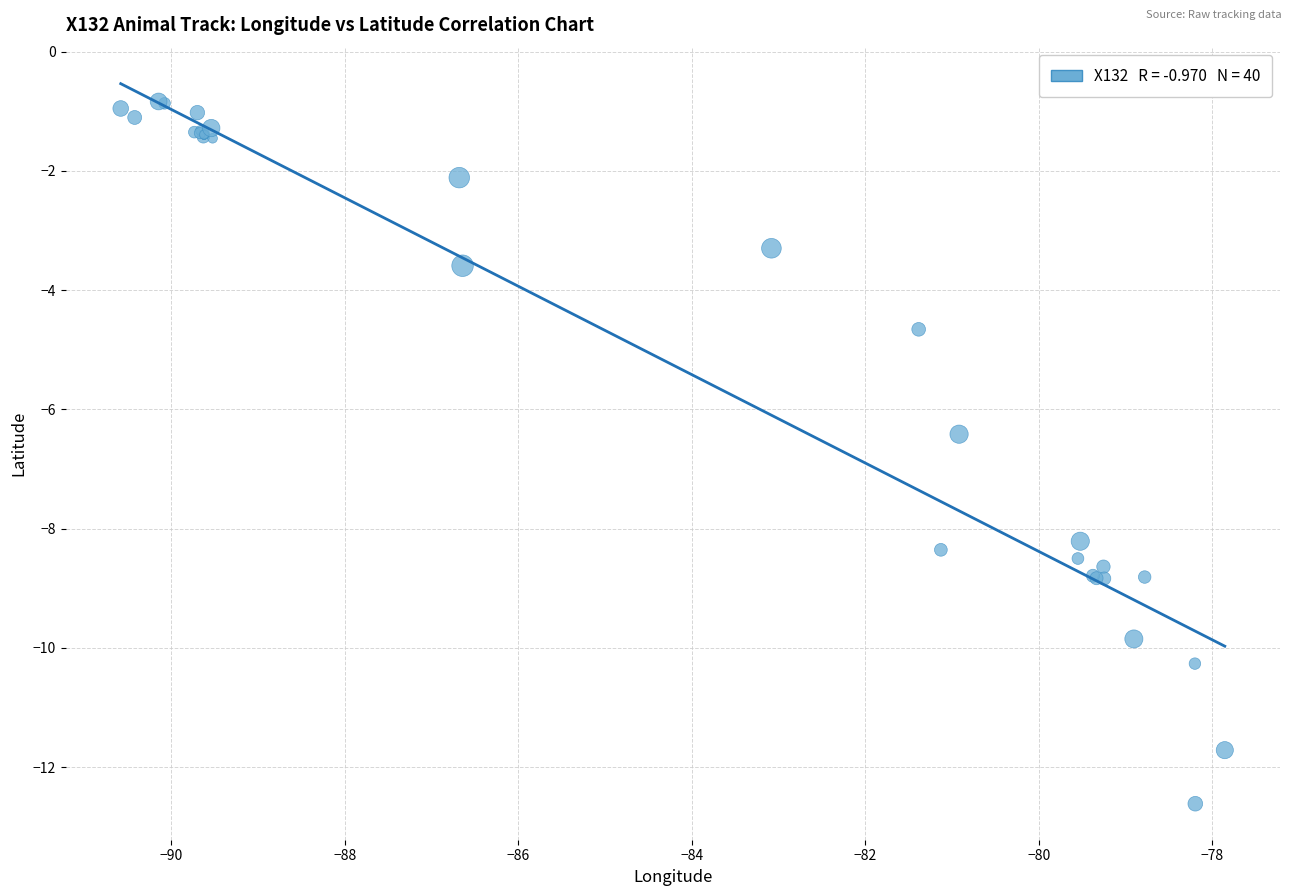

What Y value in the scatter plot is closest to -6?

-6.4